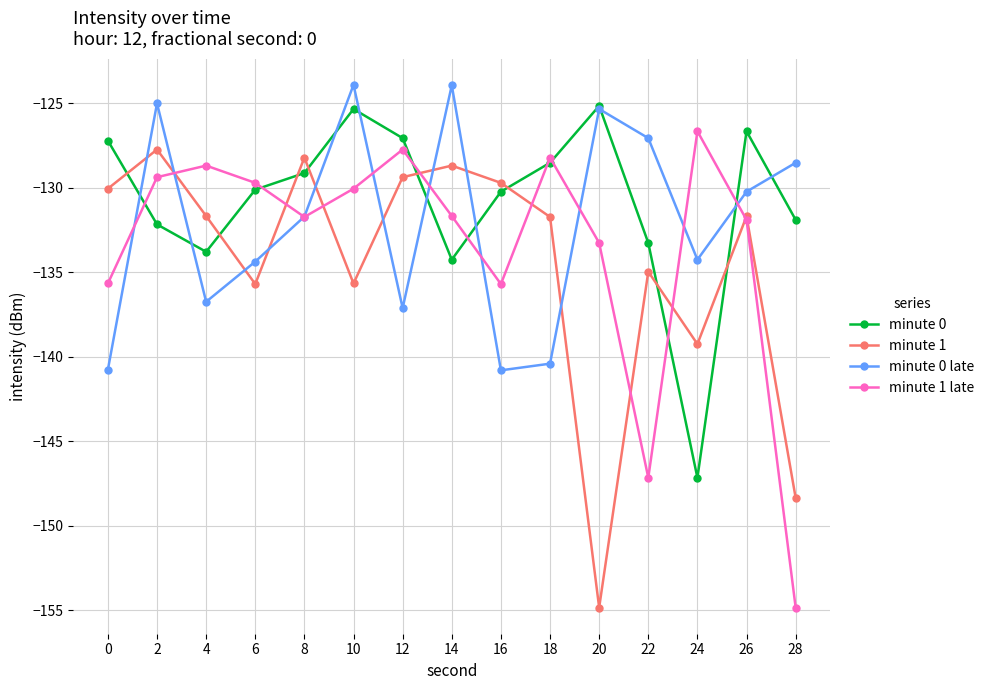

What is the sum of the minute 0 late values at 12 and 16?

-277.9